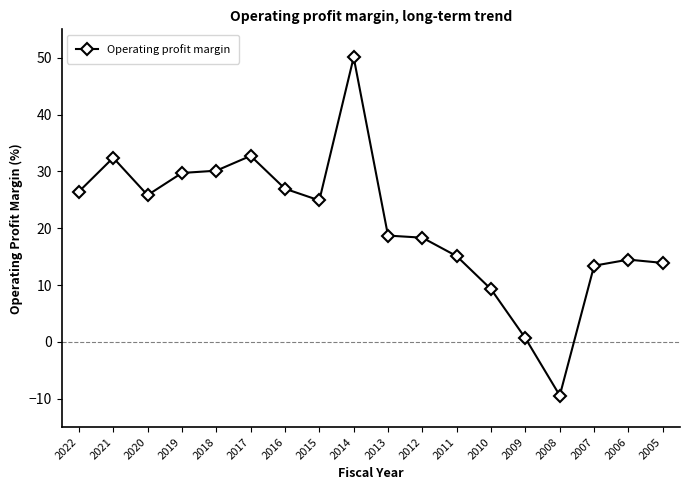

What is the sum of the values at 2009 and 2008?

-8.8